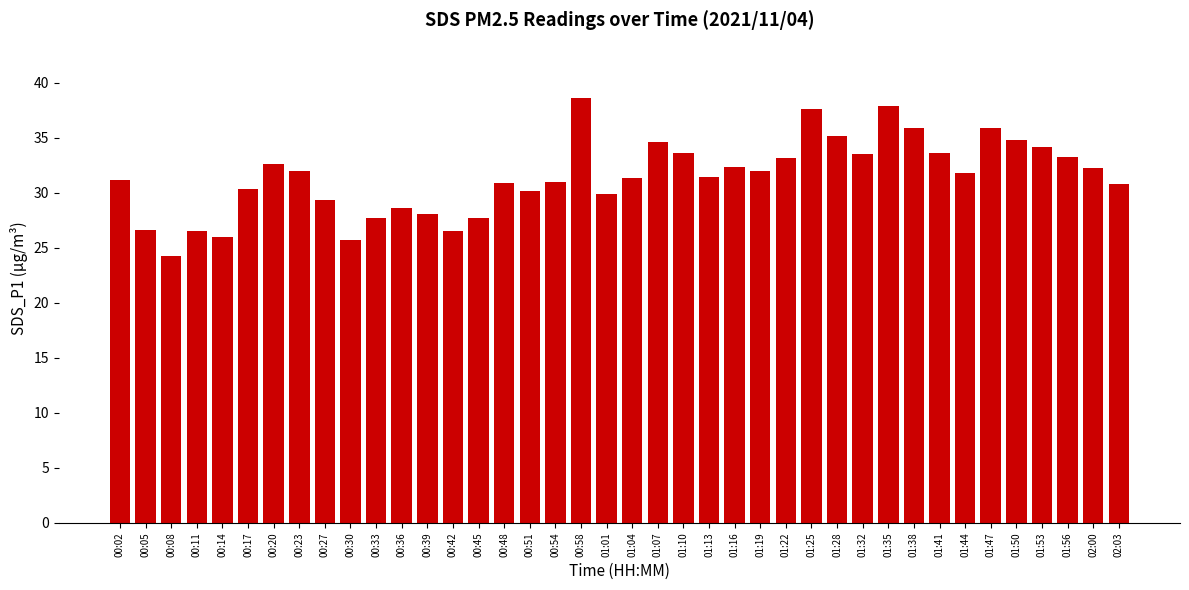

What is the change in value from 01:22 to 01:56?

+0.1